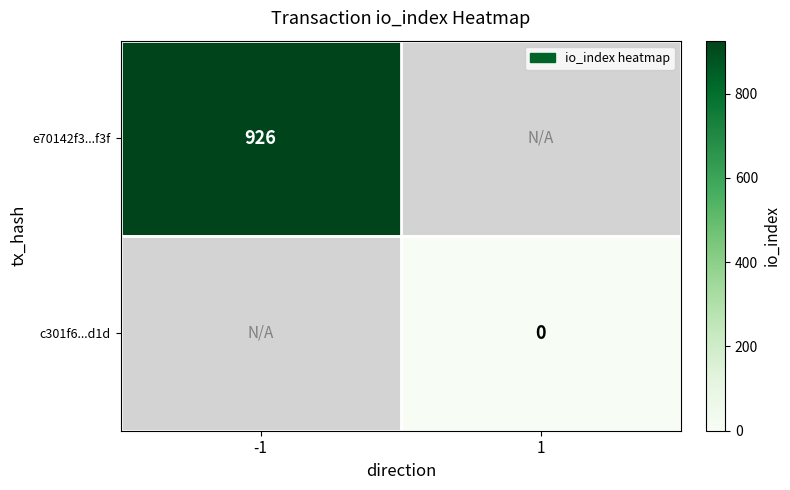

The value of e70142f3...f3f at -1 is 926. True or false?

True